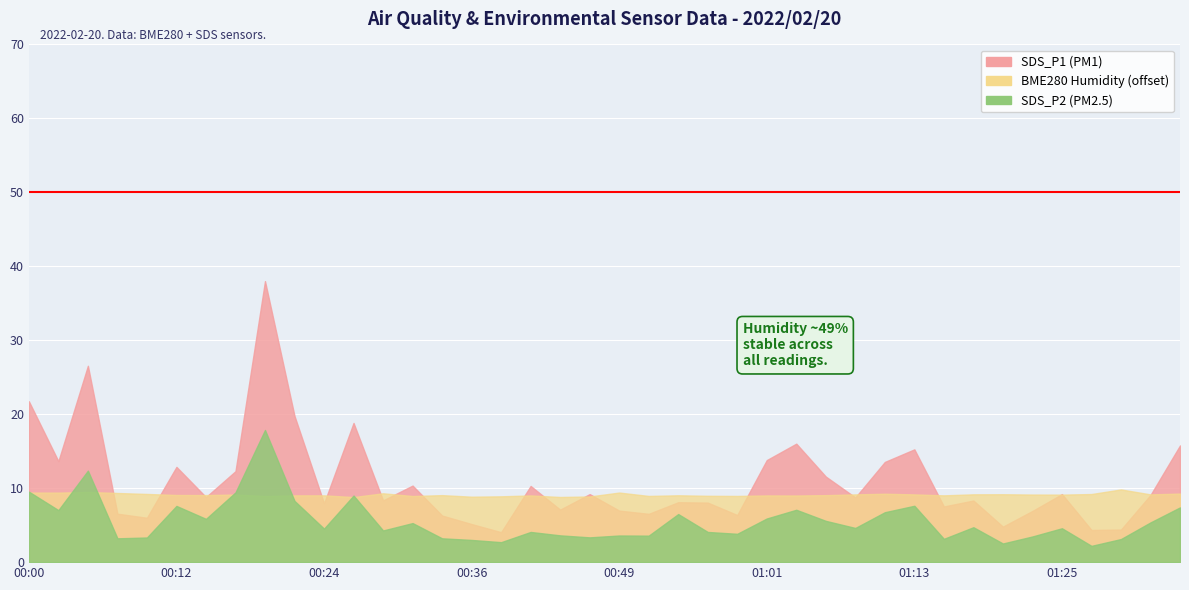

In SDS_P1, how many points are higher than both neighbors (excluding endpoints)?

12